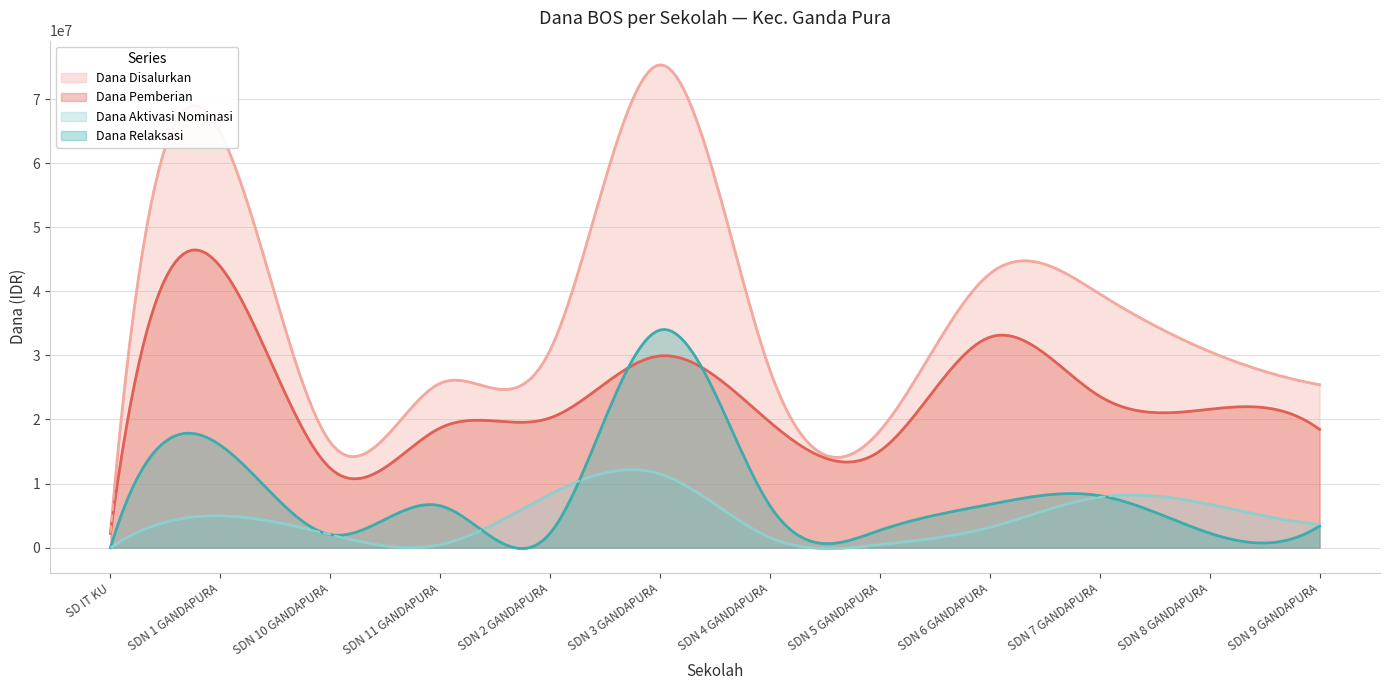

True or false: Dana Disalurkan and Dana Pemberian intersect in this chart.

False